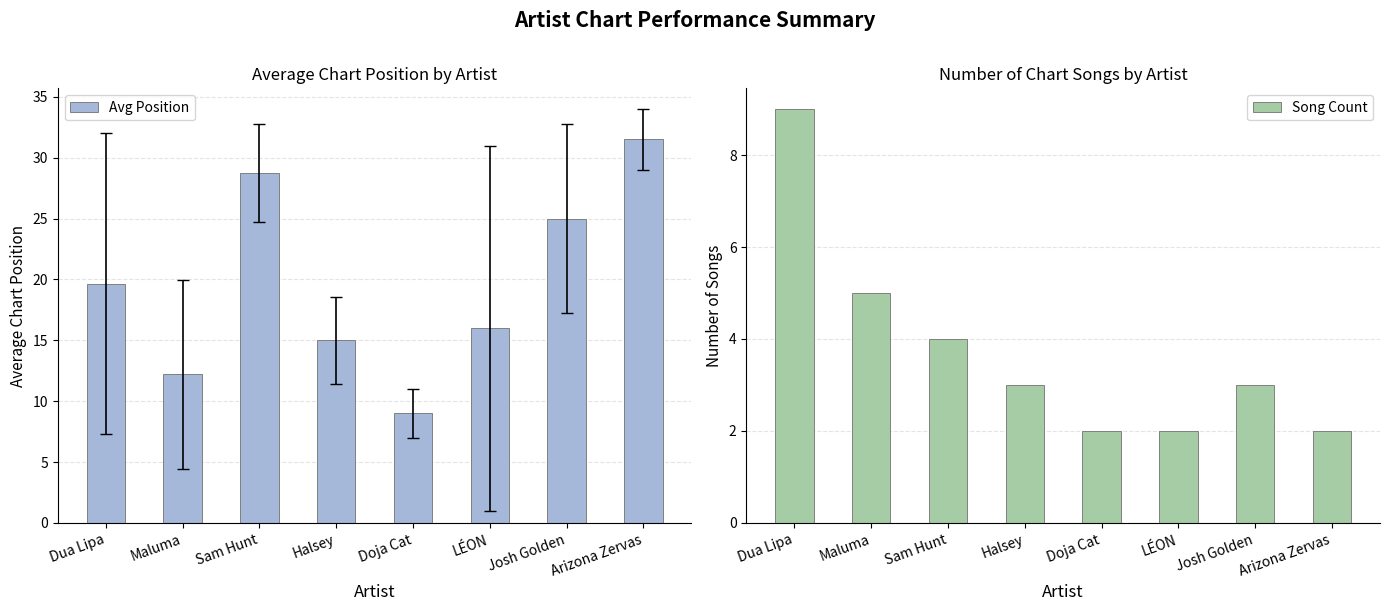

What is the label of the 4th bar from the right?

Doja Cat